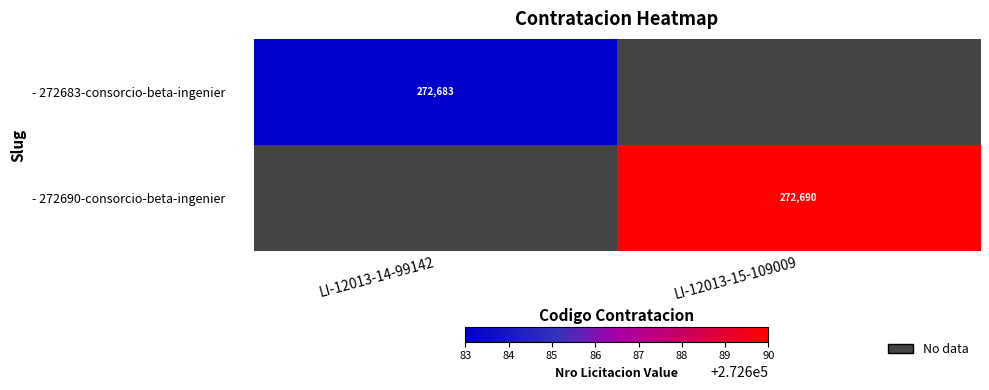

True or false: - 272690-consorcio-beta-ingenier has a value of 272690 at LI-12013-15-109009.

True